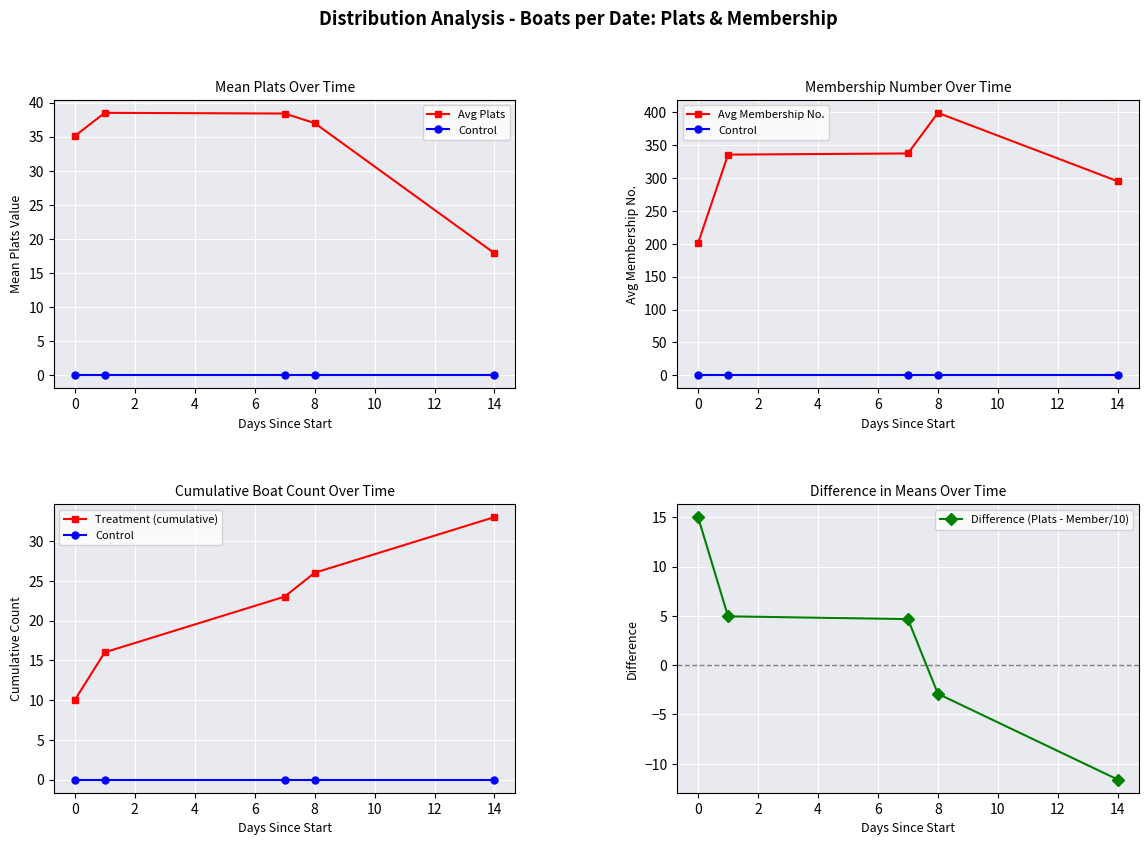

What is the lowest value of the Avg Plats series?

17.9